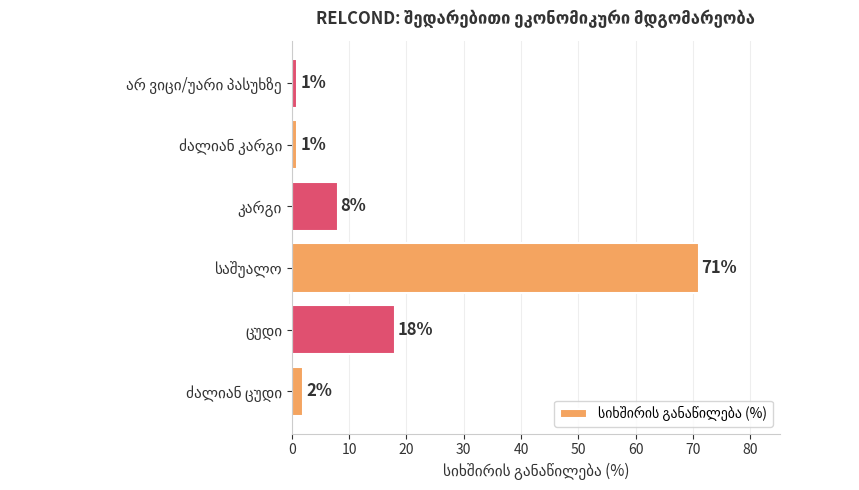

Does the chart contain any negative values?

No